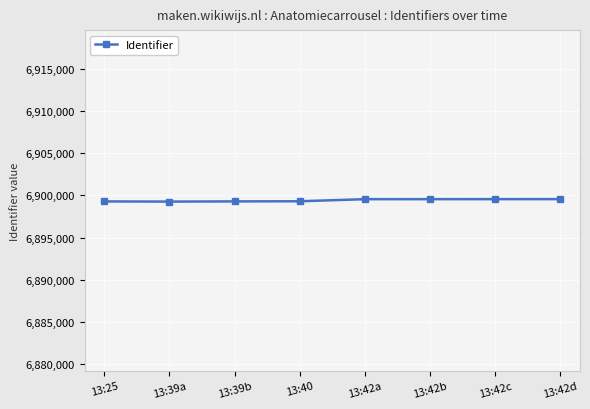

What is the approximate value at 13:42b?

6899547